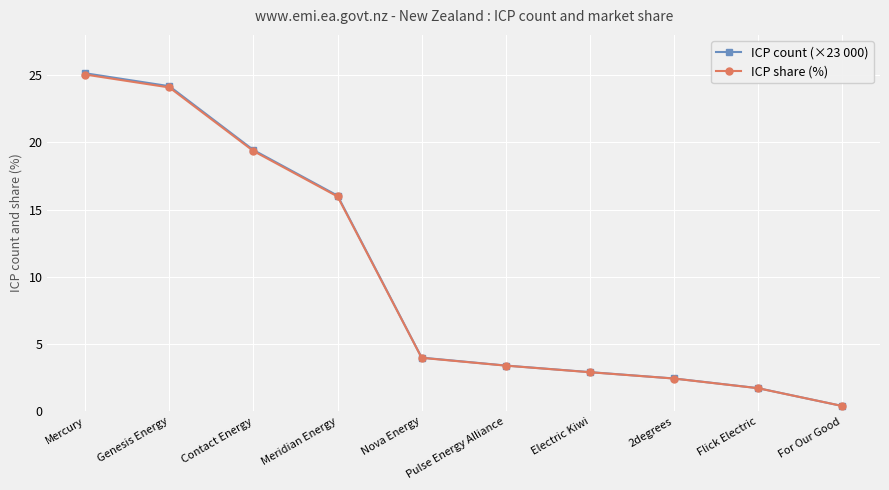

What is the greatest value displayed?

25.1